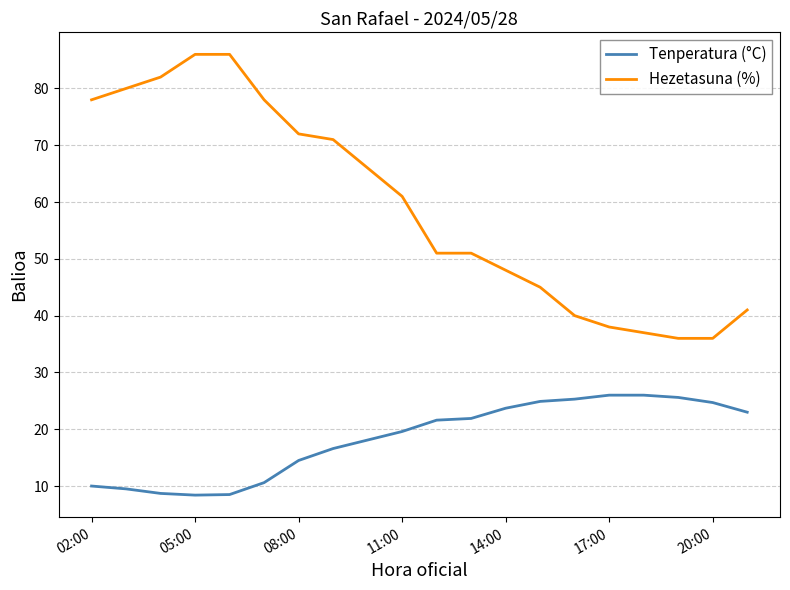

In Tenperatura (°C), how many points are lower than both neighbors (excluding endpoints)?

1